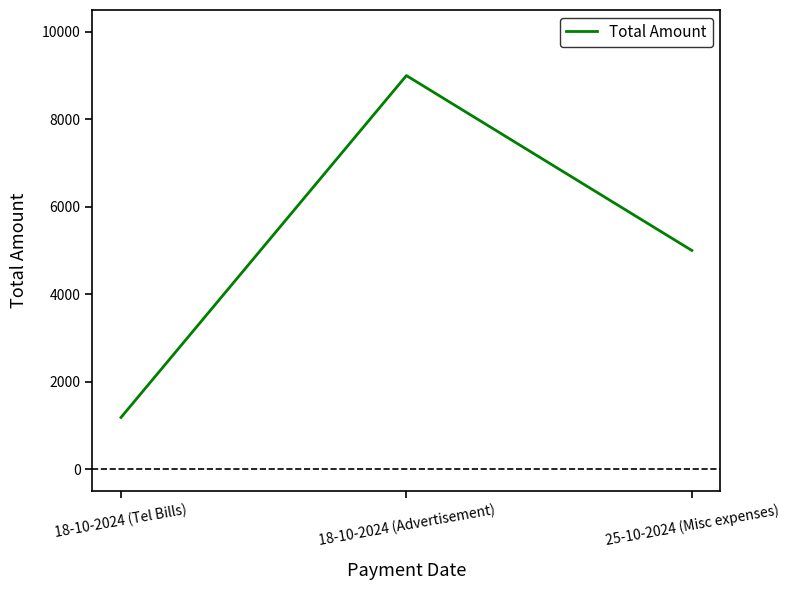

The value at 18-10-2024 (Advertisement) is 9000. True or false?

True